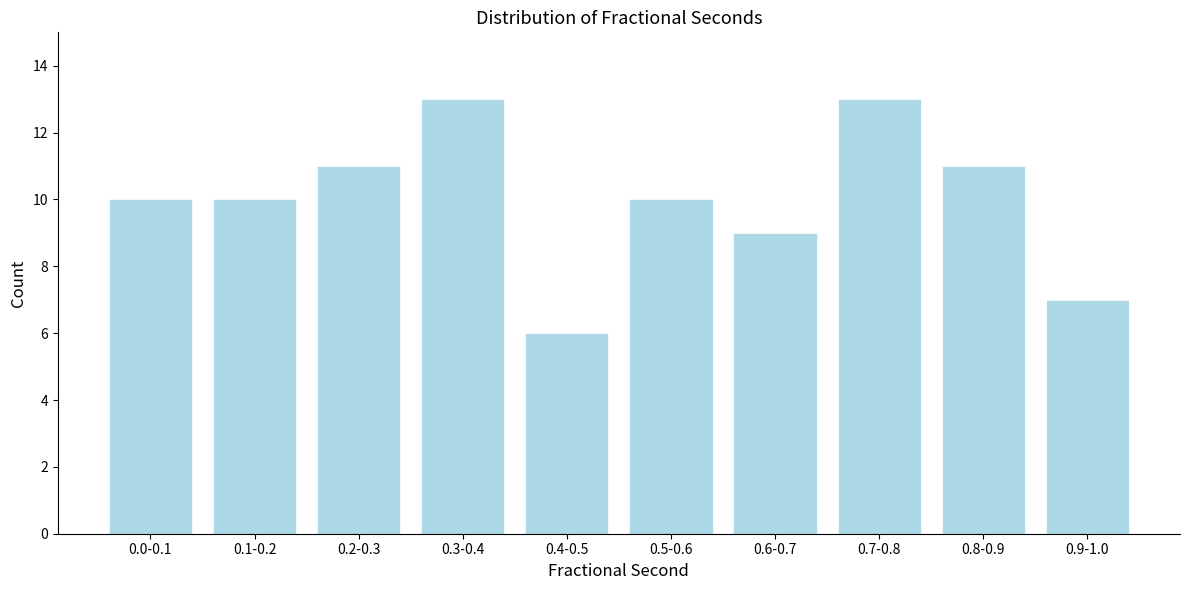

Reading left to right, extract all data points from this chart.

10	10	11	13	6	10	9	13	11	7